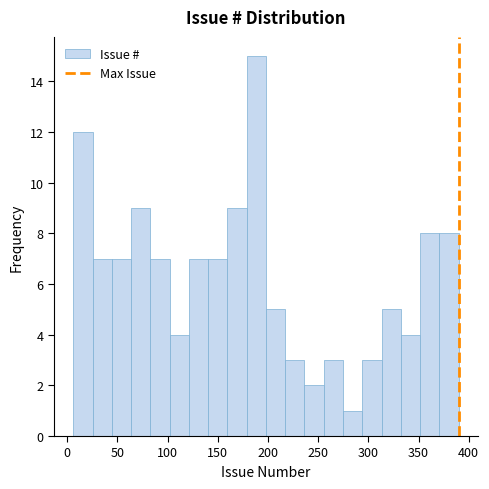

Read against the x-axis, roughly where is the centre of the tallest bar?

190